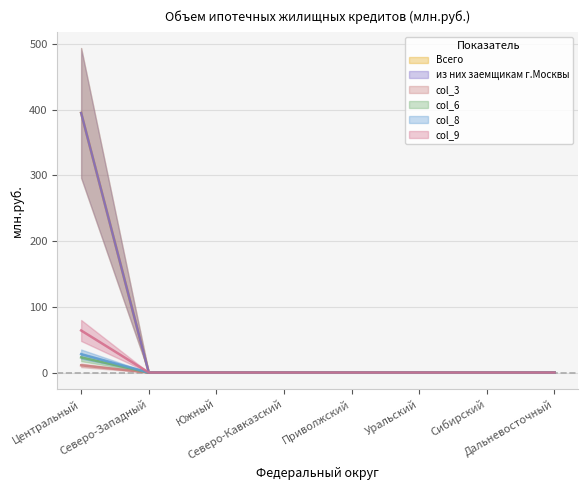

What is the label of the 1st point from the left?

Центральный